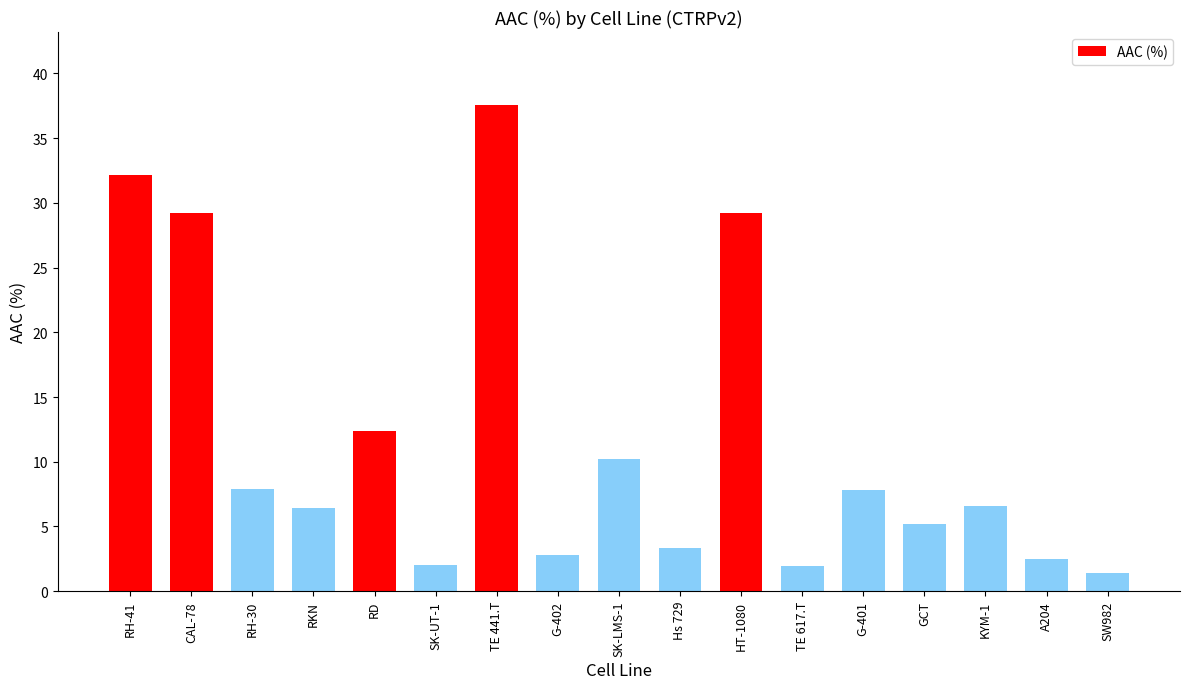

What is the change in value from SK-LMS-1 to TE 617.T?

-8.3